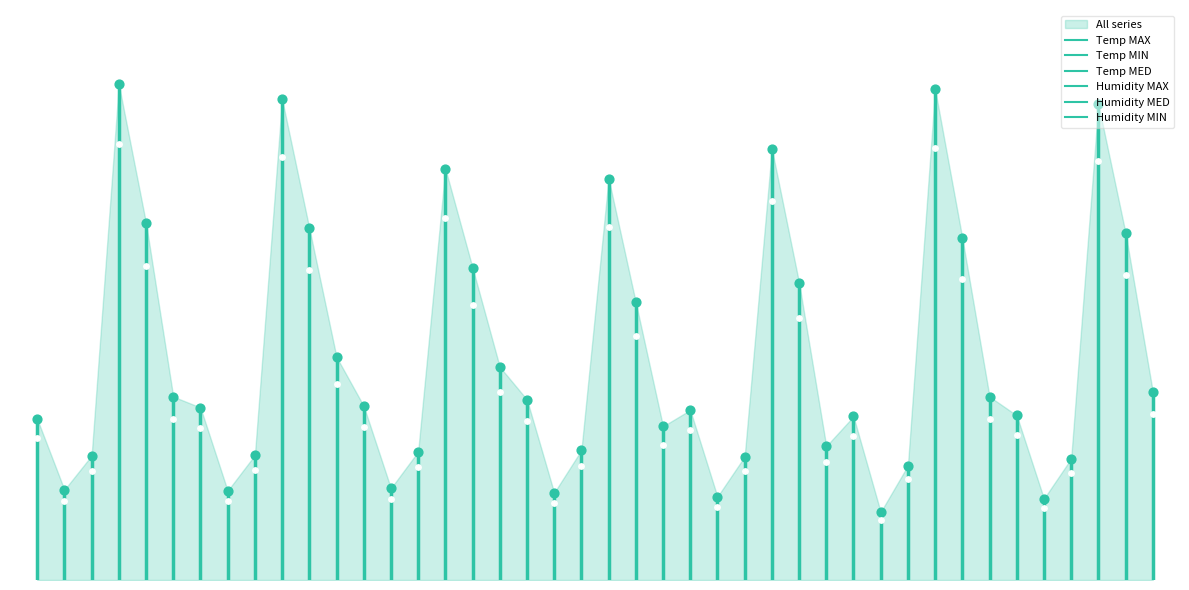

Which series has the largest total across all categories?

Humidity MAX